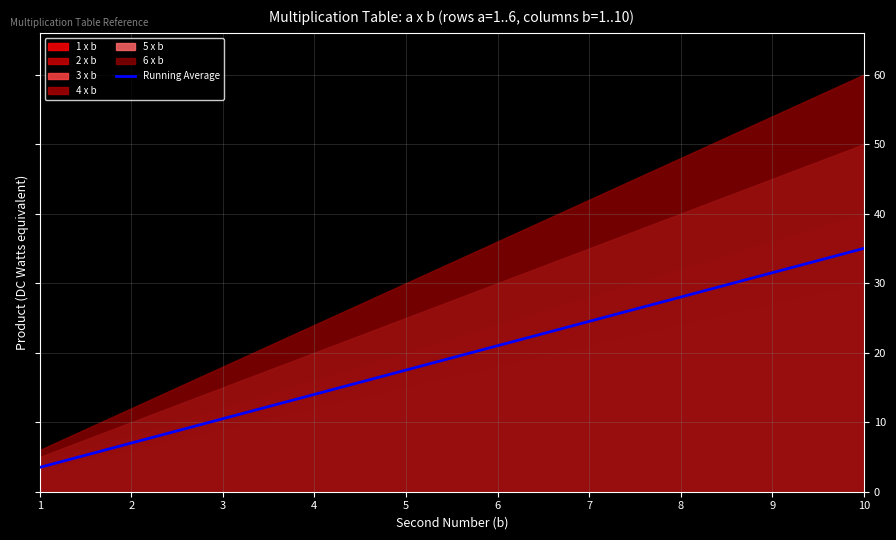

What is the sum of the values at 3 and 4?

24.5